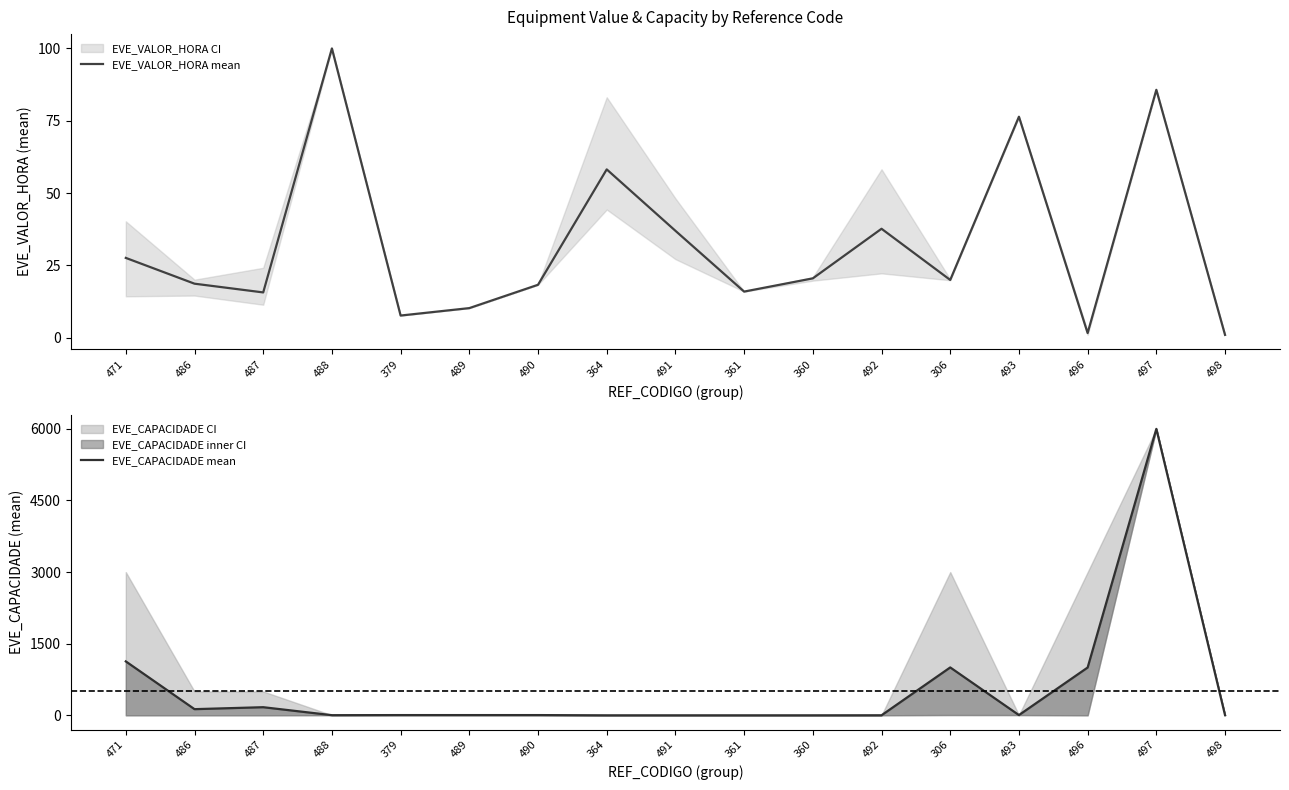

Reading left to right, transcribe all the data shown in this chart.

EVE_VALOR_HORA mean: 27.6	18.7	15.7	100.0	7.7	10.2	18.3	58.2	37.0	16.0	20.5	37.7	20.0	76.4	1.6	85.7	1.0
EVE_CAPACIDADE mean: 1129.5	129.0	170.0	3.0	5.0	5.0	5.0	0.0	0.0	0.0	0.0	1.0	1003.0	5.0	1001.0	6000.0	3.0